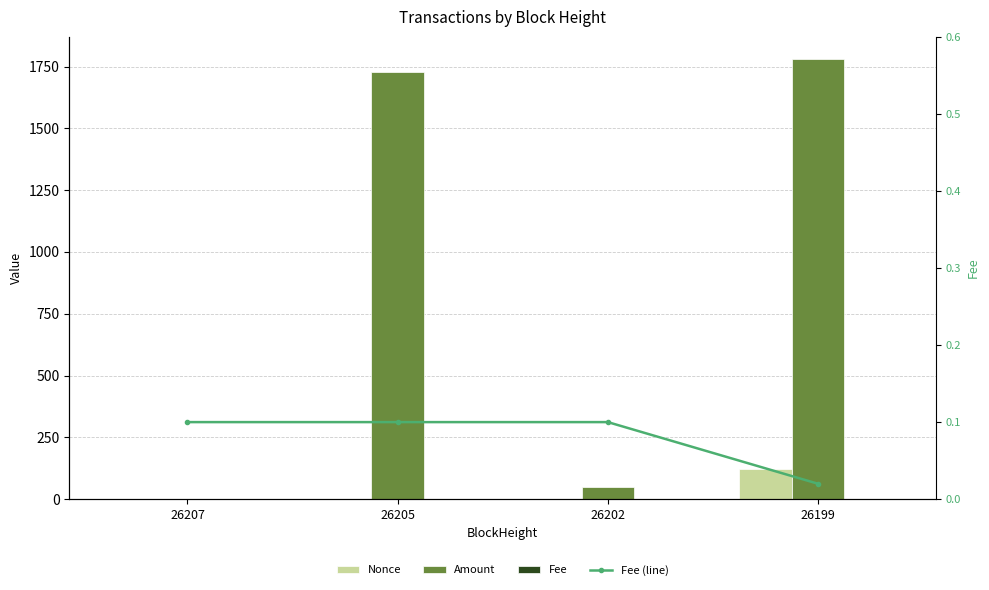

At which category does the chart reach its peak across all series?

26199